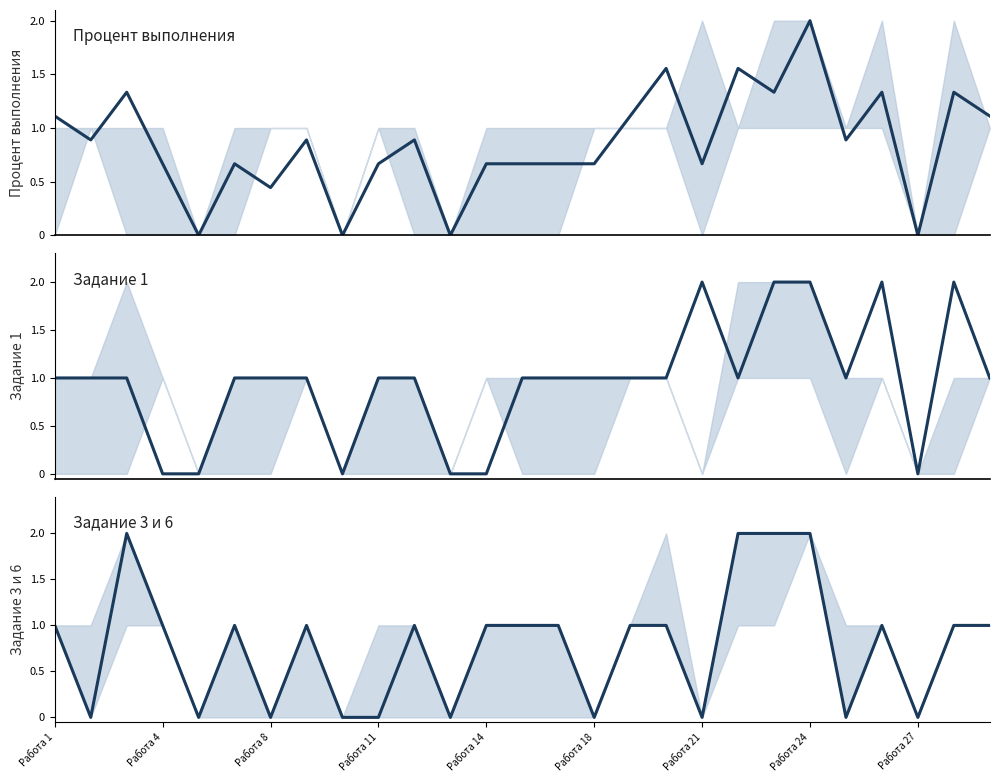

What is the spread (max minus min) of values at 17?

0.6